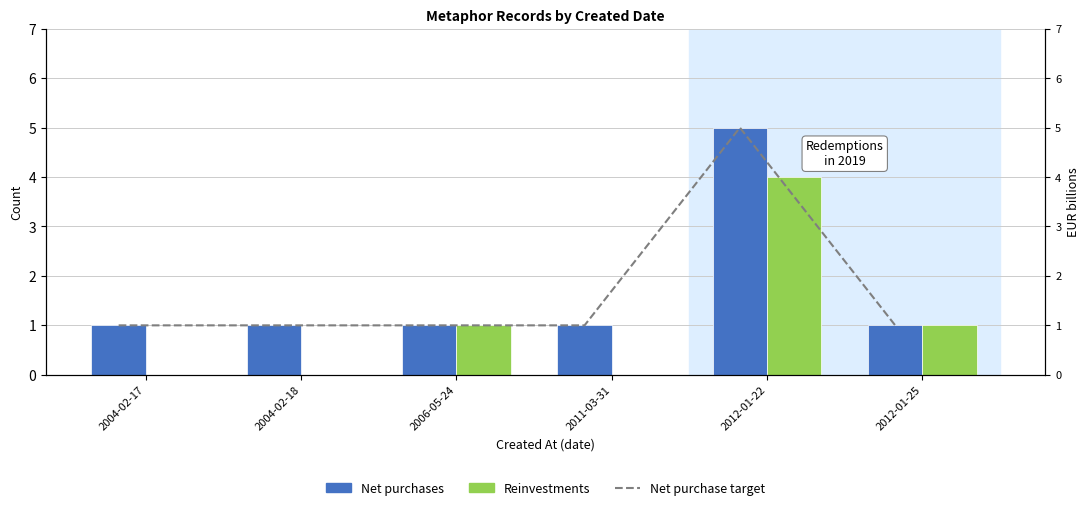

How many data points in Reinvestments are less than 1?

3